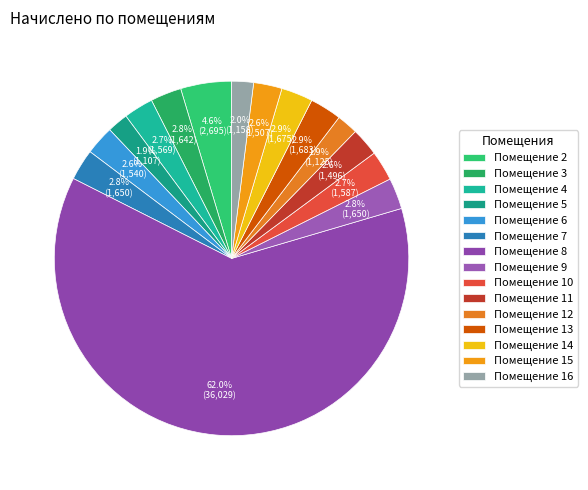

Which slice is the smallest?

5